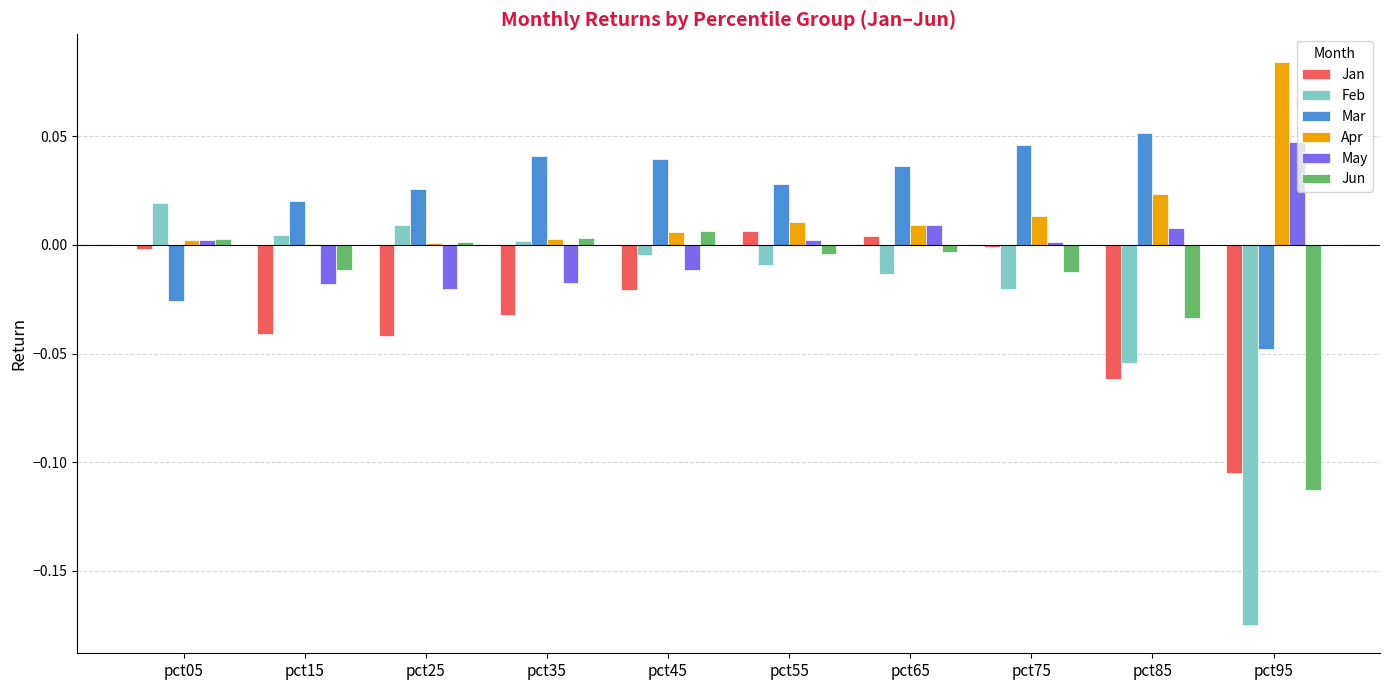

Is the value of Feb at pct35 greater than the value of Mar at pct65?

No